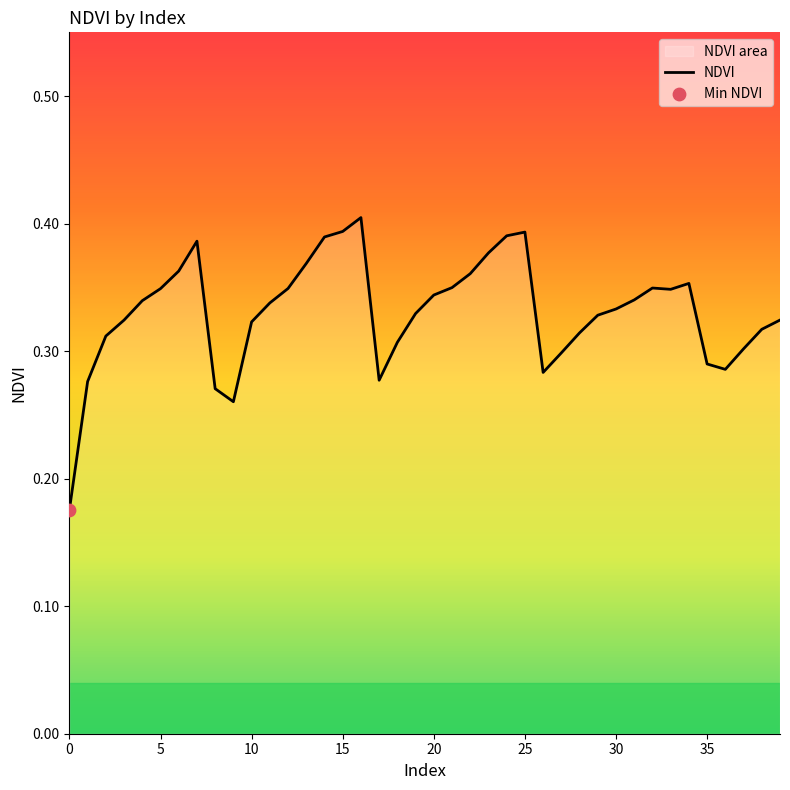

Which has a higher value, 15 or 8?

15